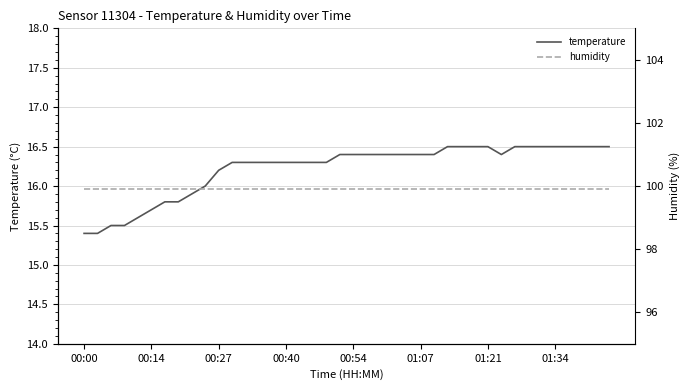

What is the highest value of the temperature series?

16.5